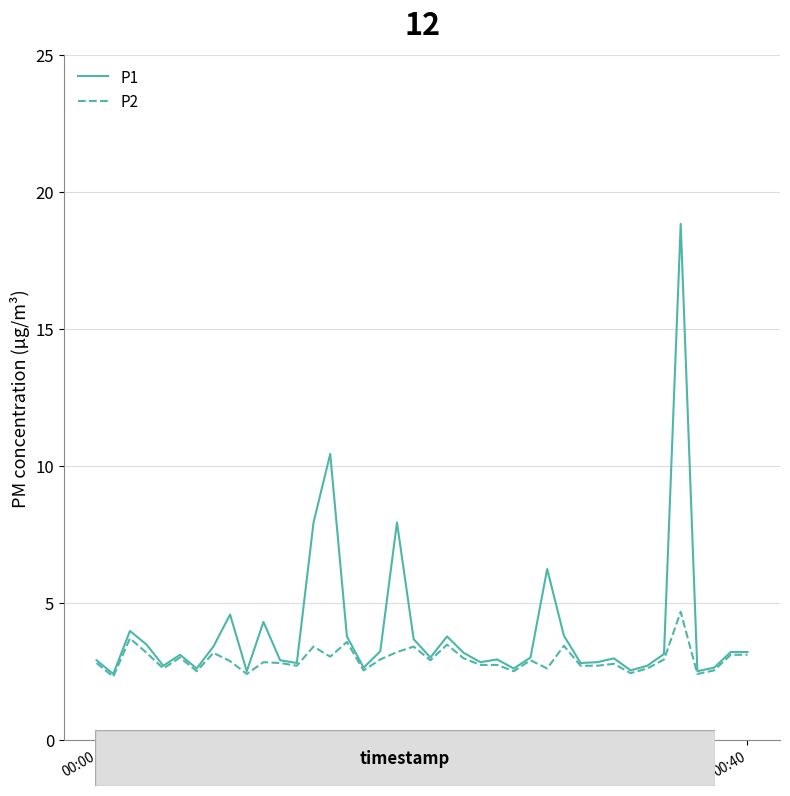

How many distinct data groups are displayed?

2